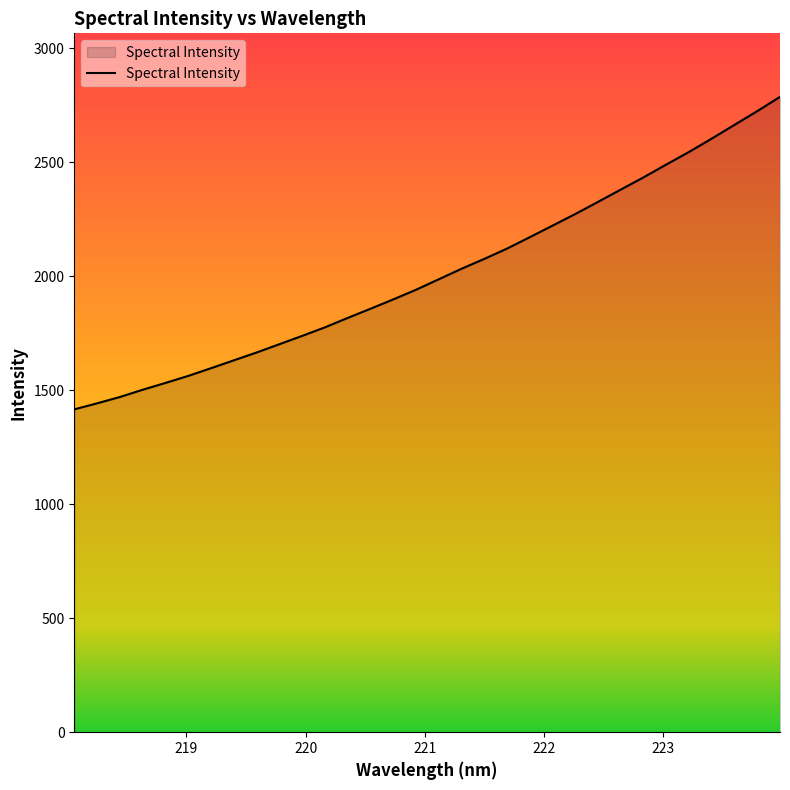

What is the greatest value displayed?

2787.7